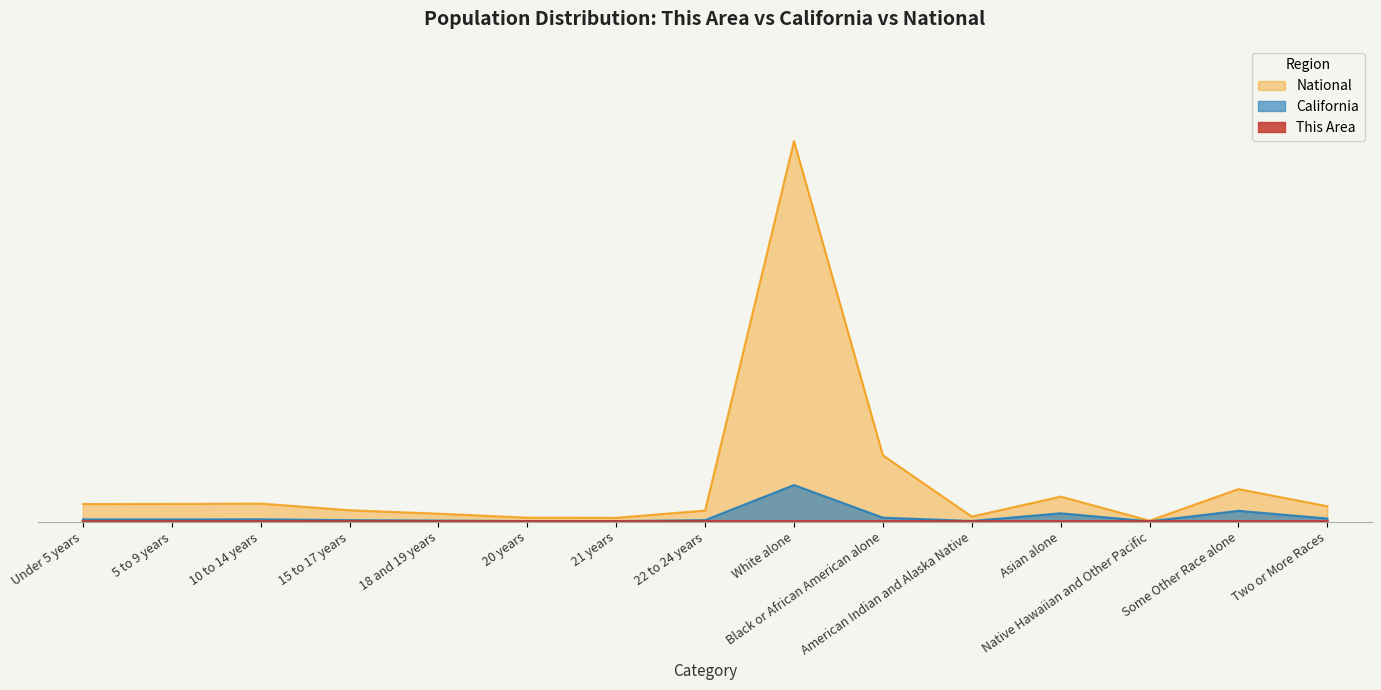

Which series has the widest spread of values?

National